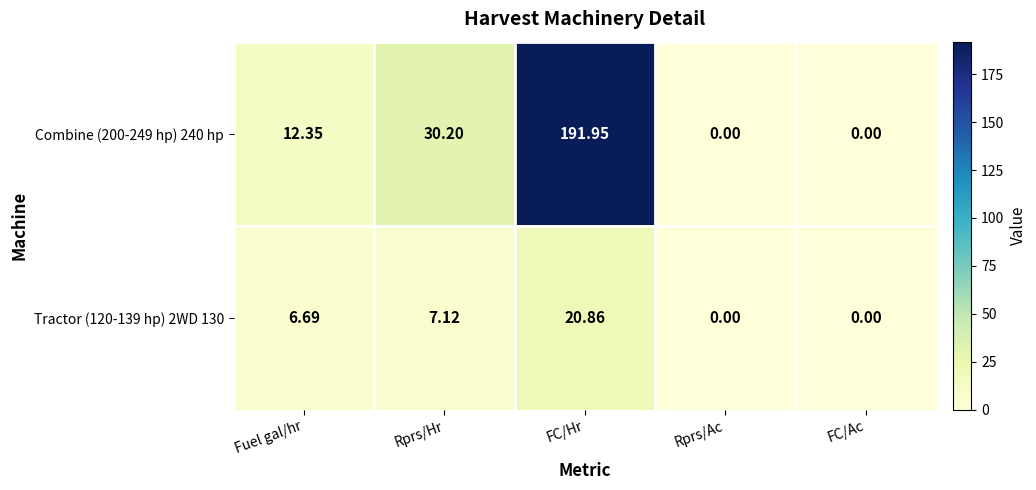

At which label is Tractor (120-139 hp) 2WD 130 closest to 10?

Rprs/Hr